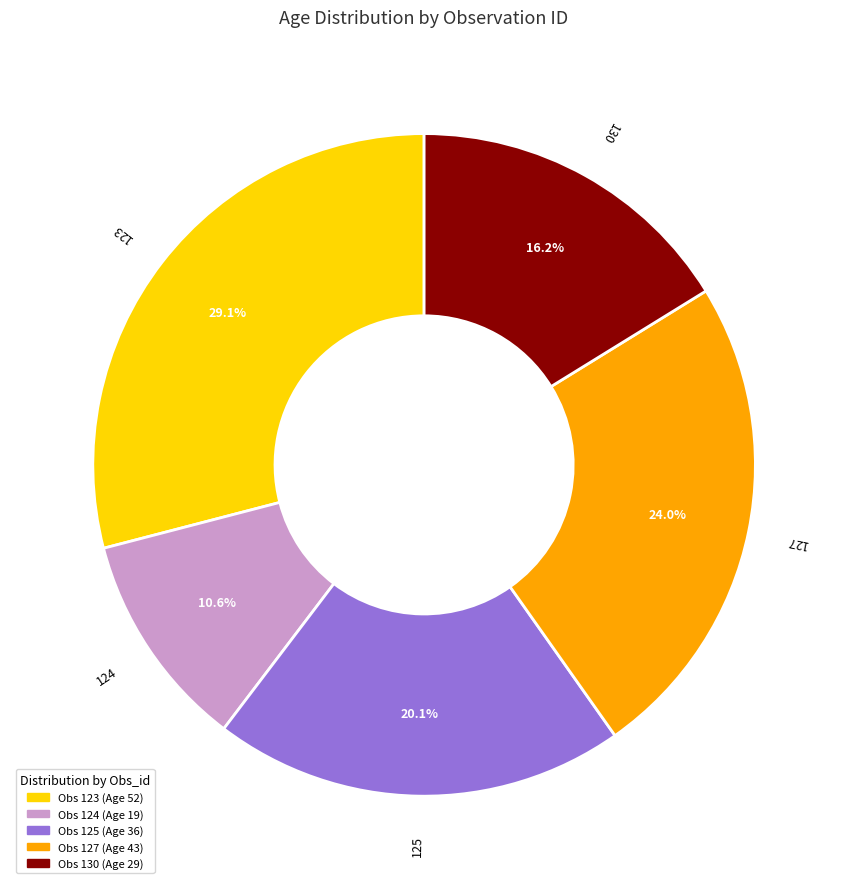

True or false: 127 accounts for 13% of the total.

False